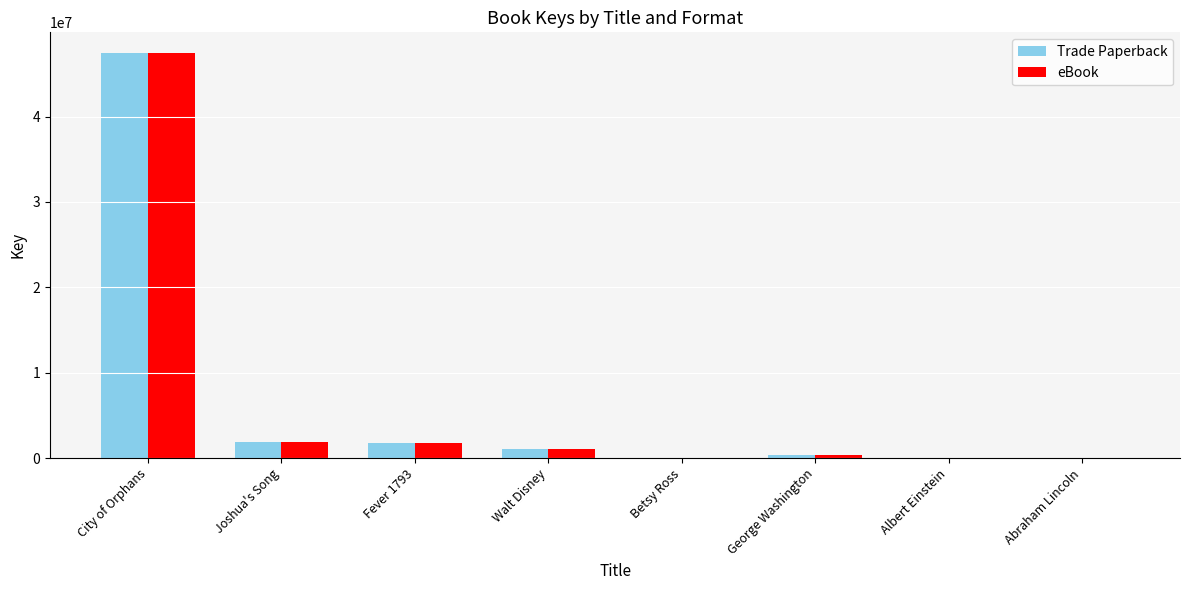

Is it true that eBook equals 311315 at George Washington?

True